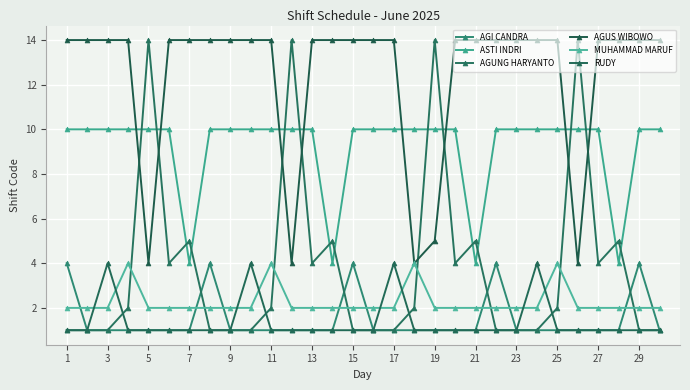

How many categories are shown in the chart?

30